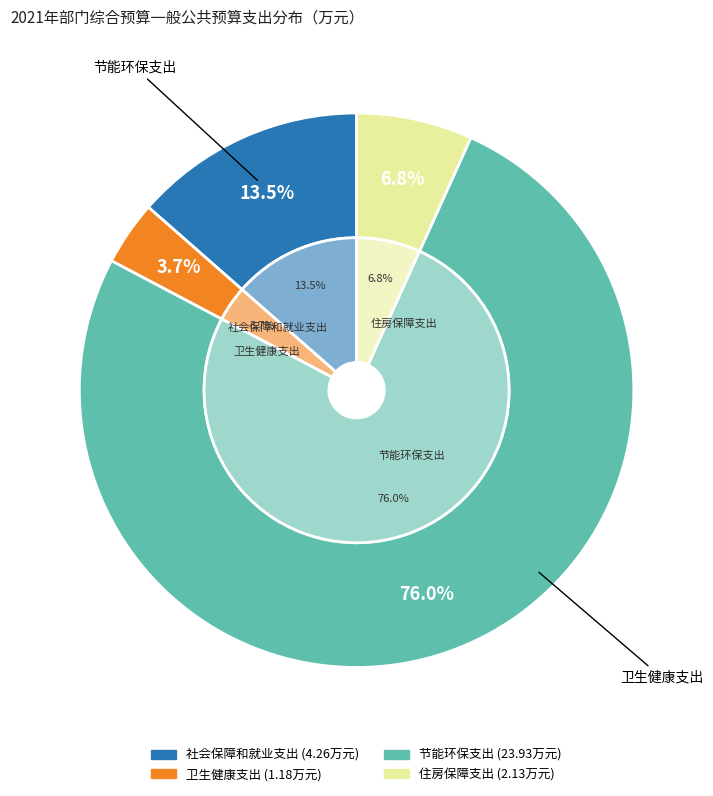

Combined, do 社会保障和就业支出 and 住房保障支出 account for over 50%?

No